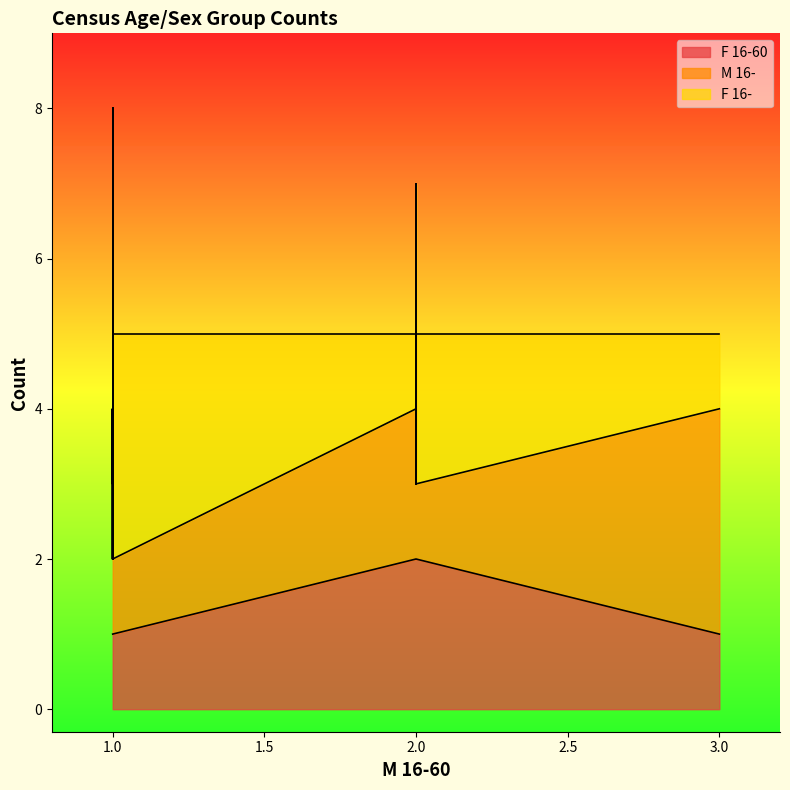

At 2, list the series in order from smallest to largest.

M 16-, F 16-60, F 16-